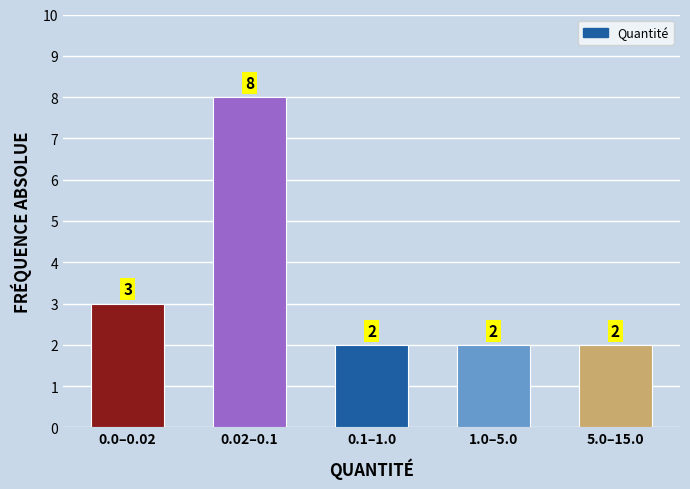

Reading left to right, what are all the values shown in this chart?

3	8	2	2	2